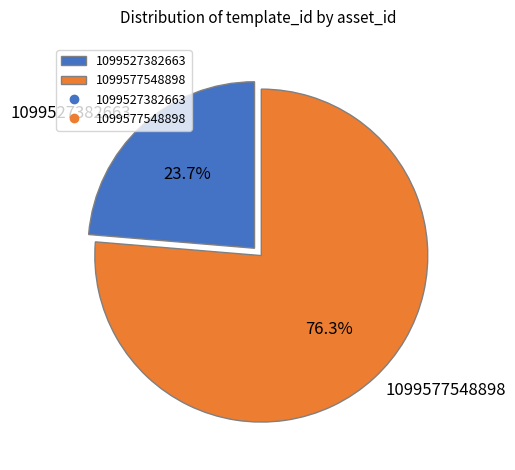

Which category accounts for the majority?

1099577548898